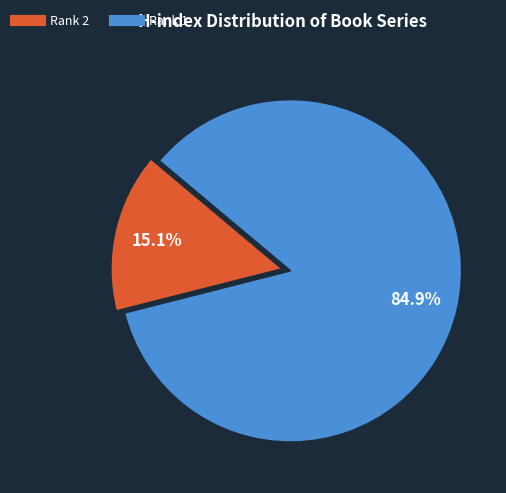

Does any single category account for the majority?

Yes